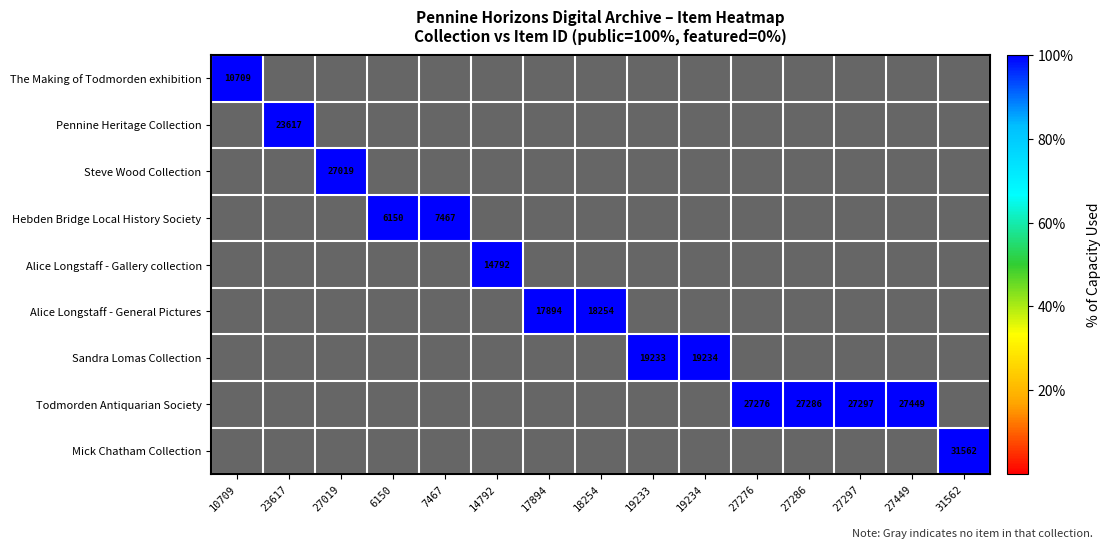

The value of Mick Chatham Collection at 31562 is 31562. True or false?

True